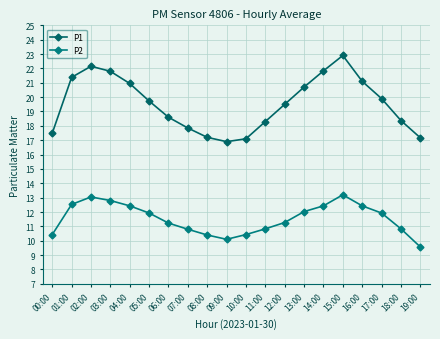

How many data points does each series have?

20